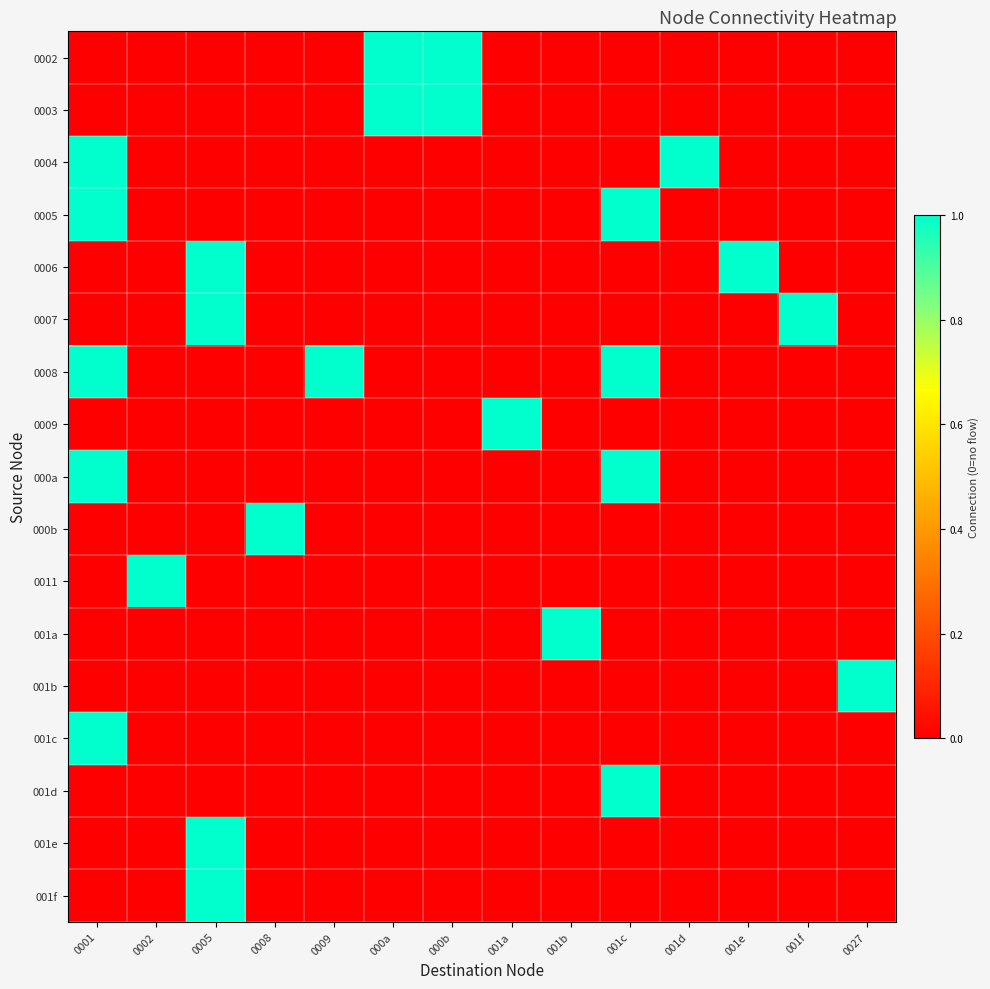

What is the spread (max minus min) of values at 0002?

1